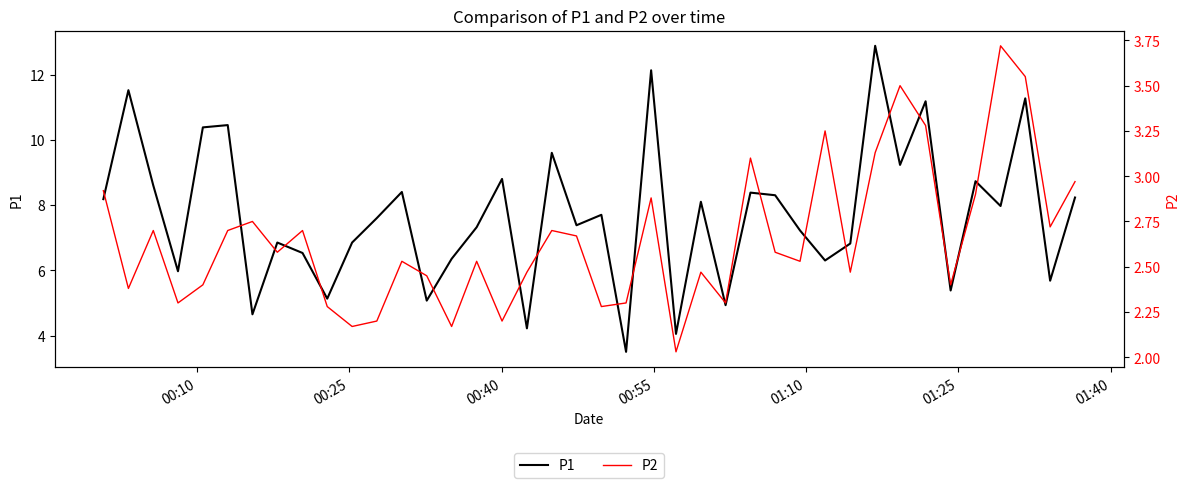

What is the minimum value for P1?

3.5